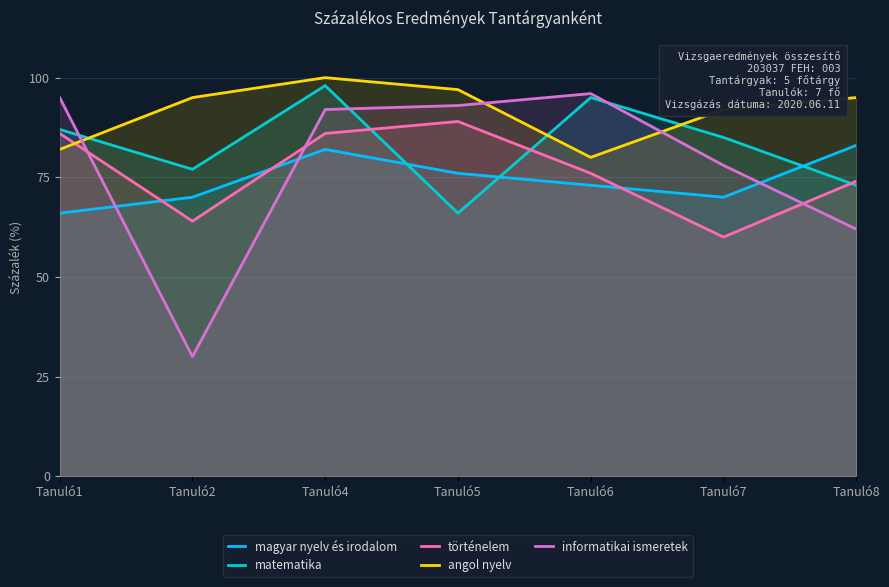

Where is angol nyelv nearest to the value 90?

Tanuló7